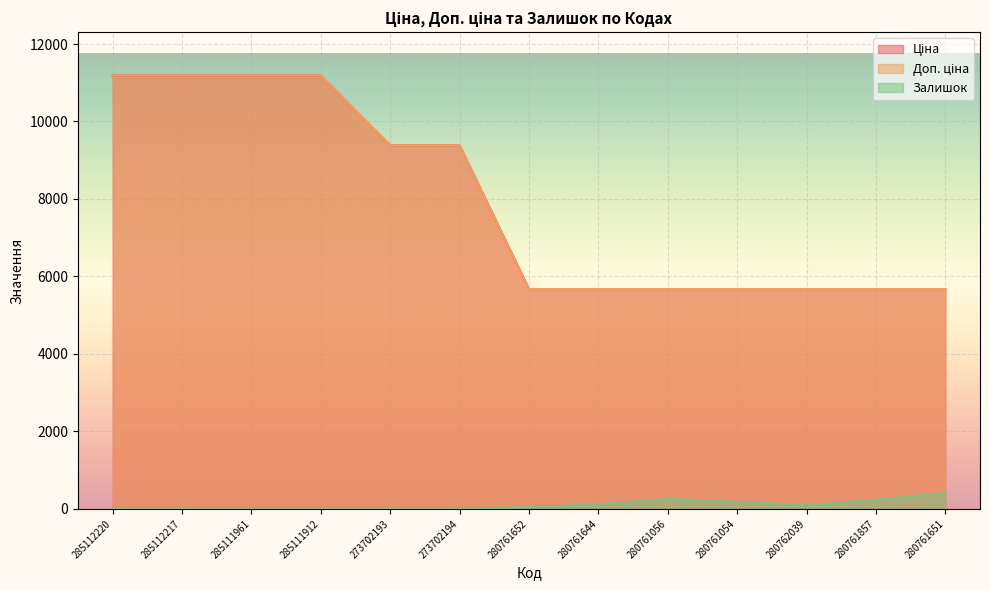

What is the difference between the Доп. ціна values at 273702193 and 280761054?

3710.1